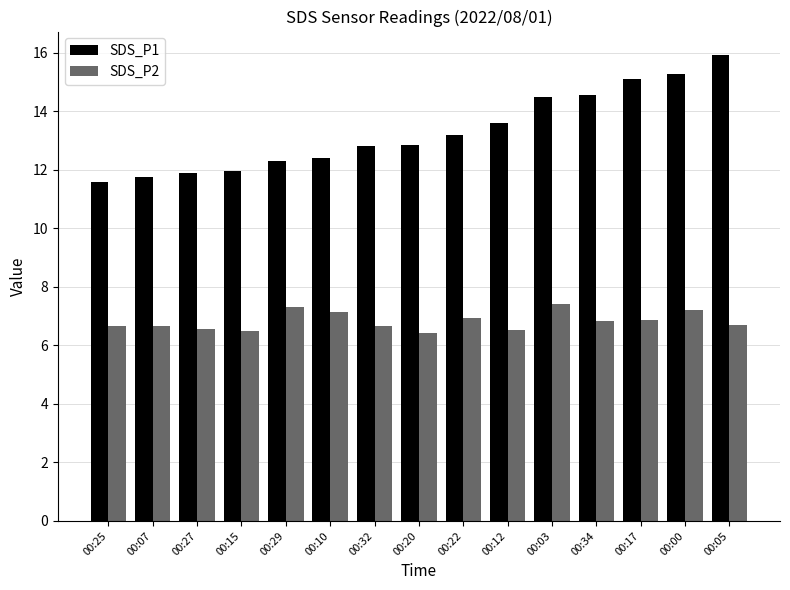

What is the maximum value shown in the chart?

15.9